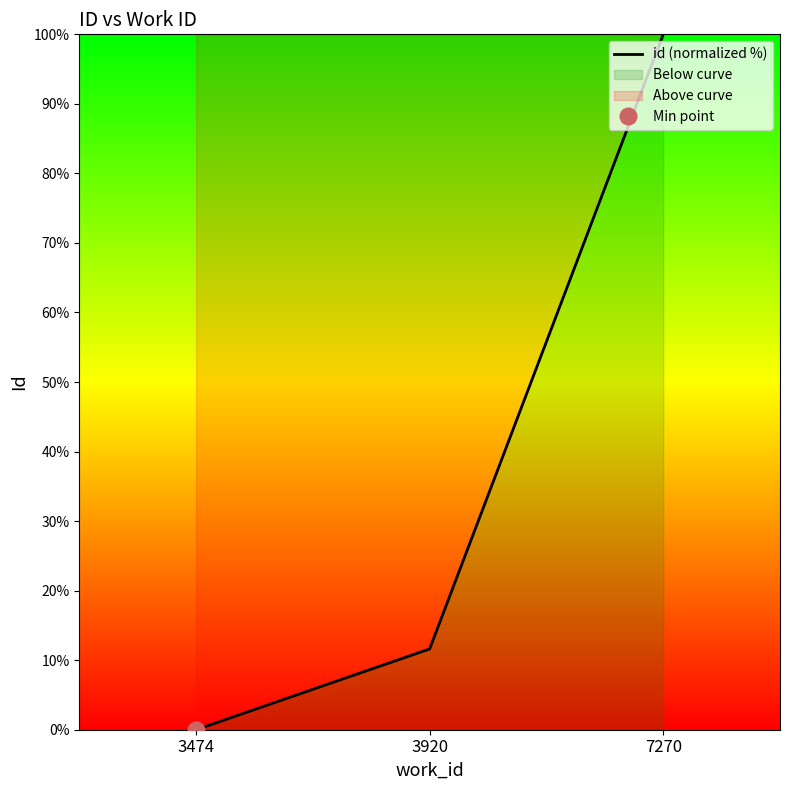

List the labels in order of value, smallest first.

3474, 3920, 7270